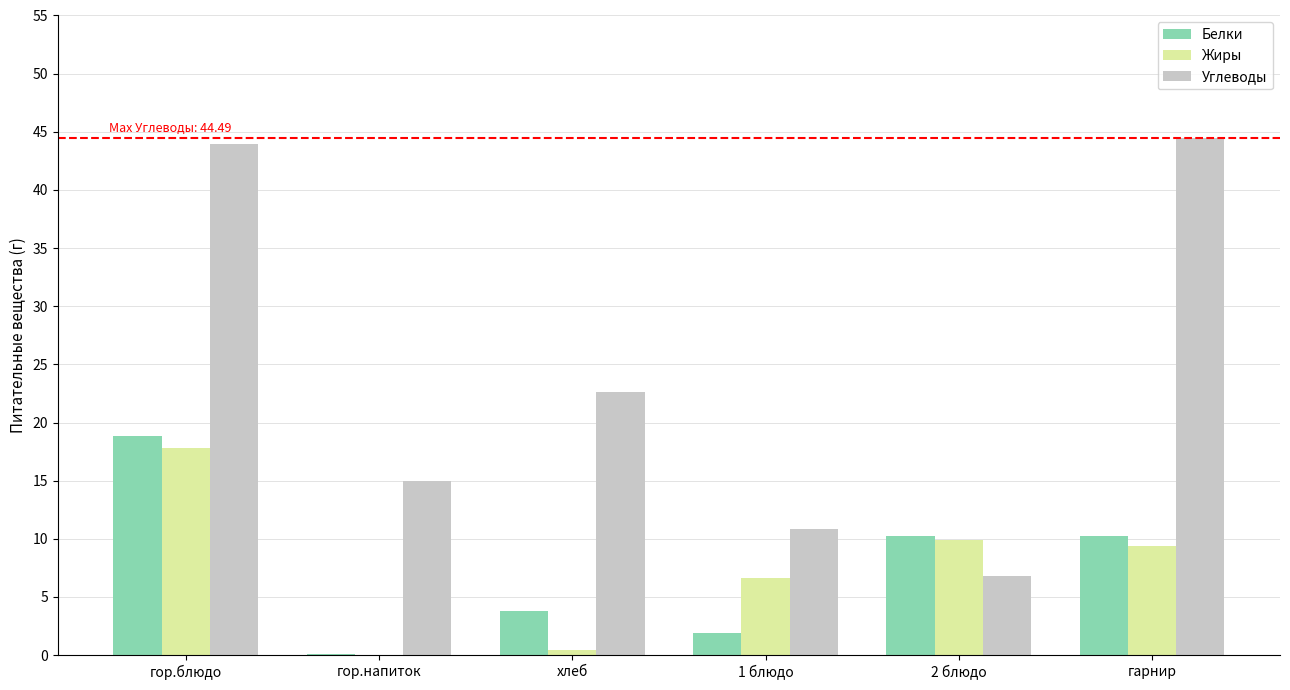

Read the Углеводы value at 2 блюдо.

6.8